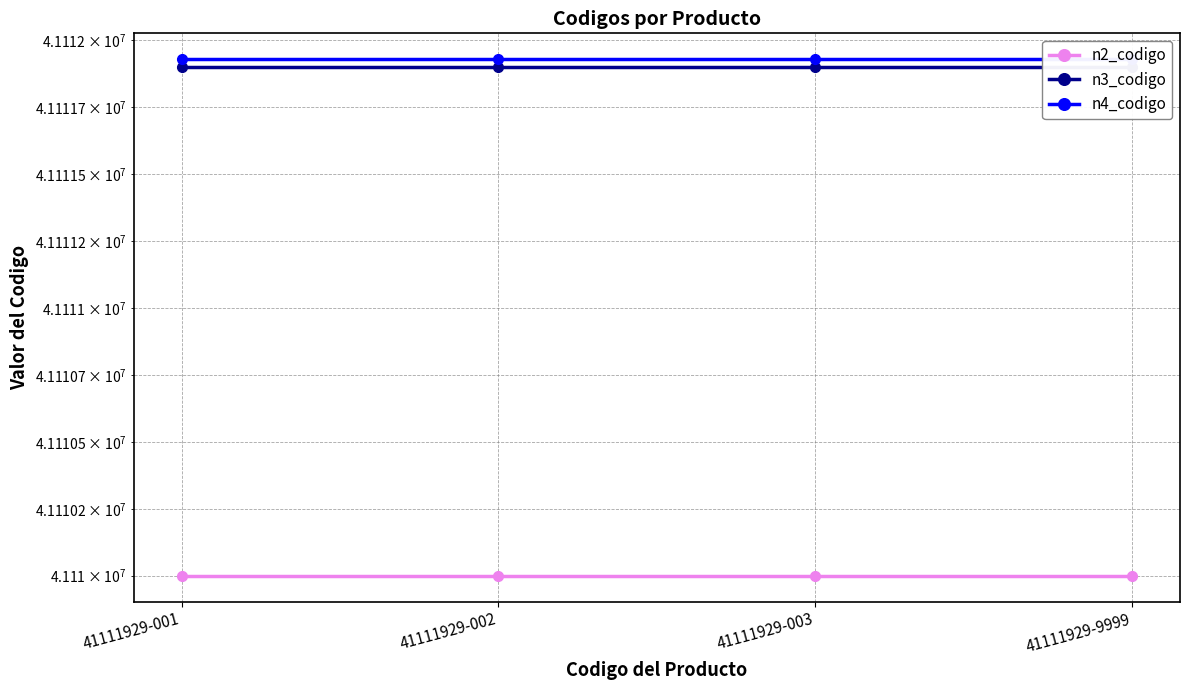

Rank the series by their maximum value, from highest to lowest.

n4_codigo, n3_codigo, n2_codigo